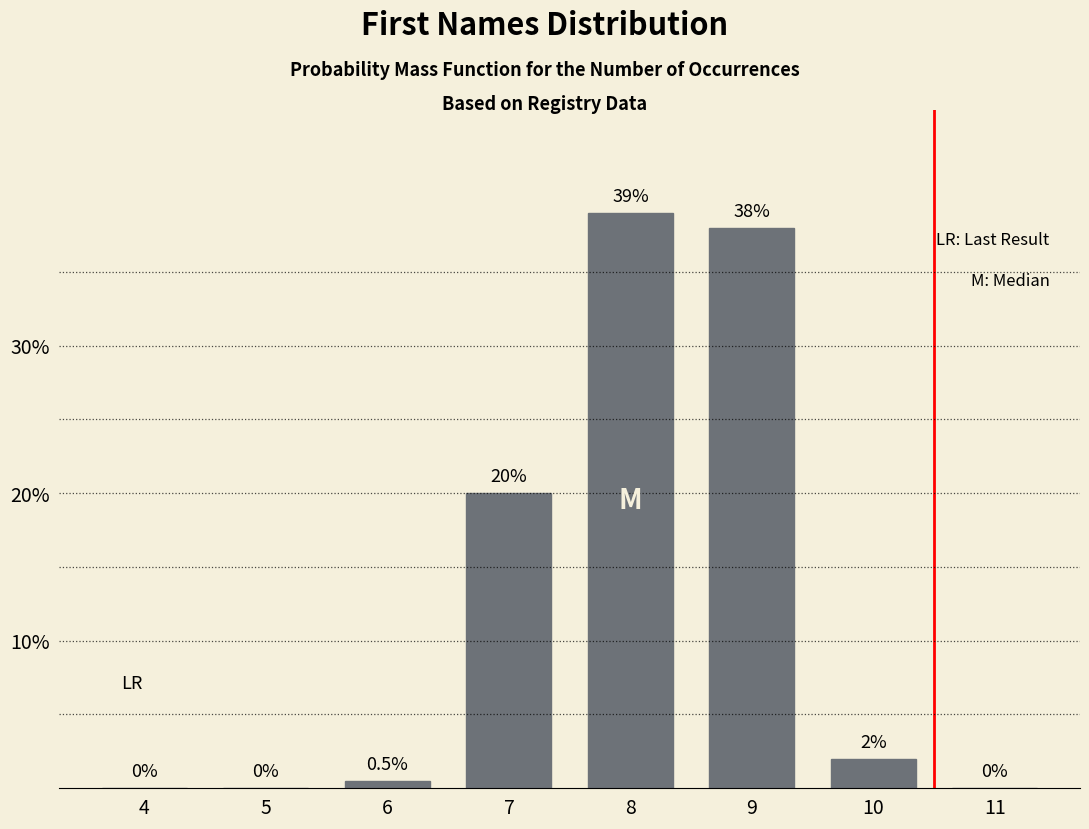

Reading left to right, extract all data points from this chart.

4=0.0	5=0.0	6=0.5	7=20.0	8=39.0	9=38.0	10=2.0	11=0.0